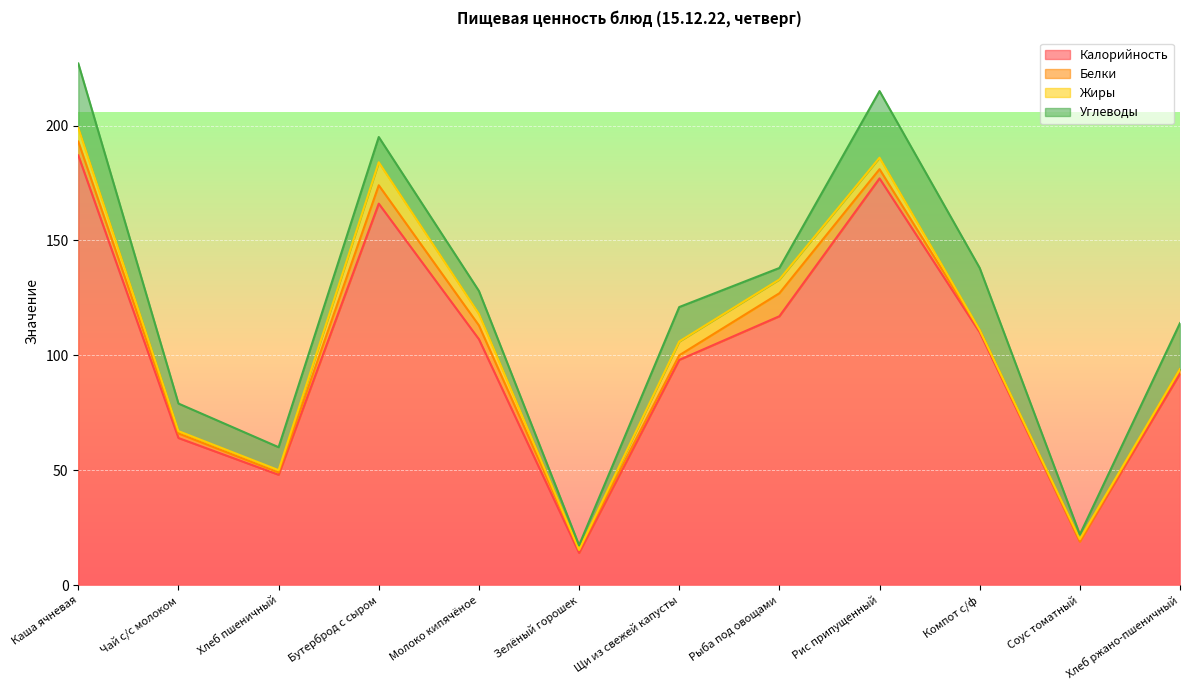

What is the spread (max minus min) of values at Бутерброд с сыром?

158.0